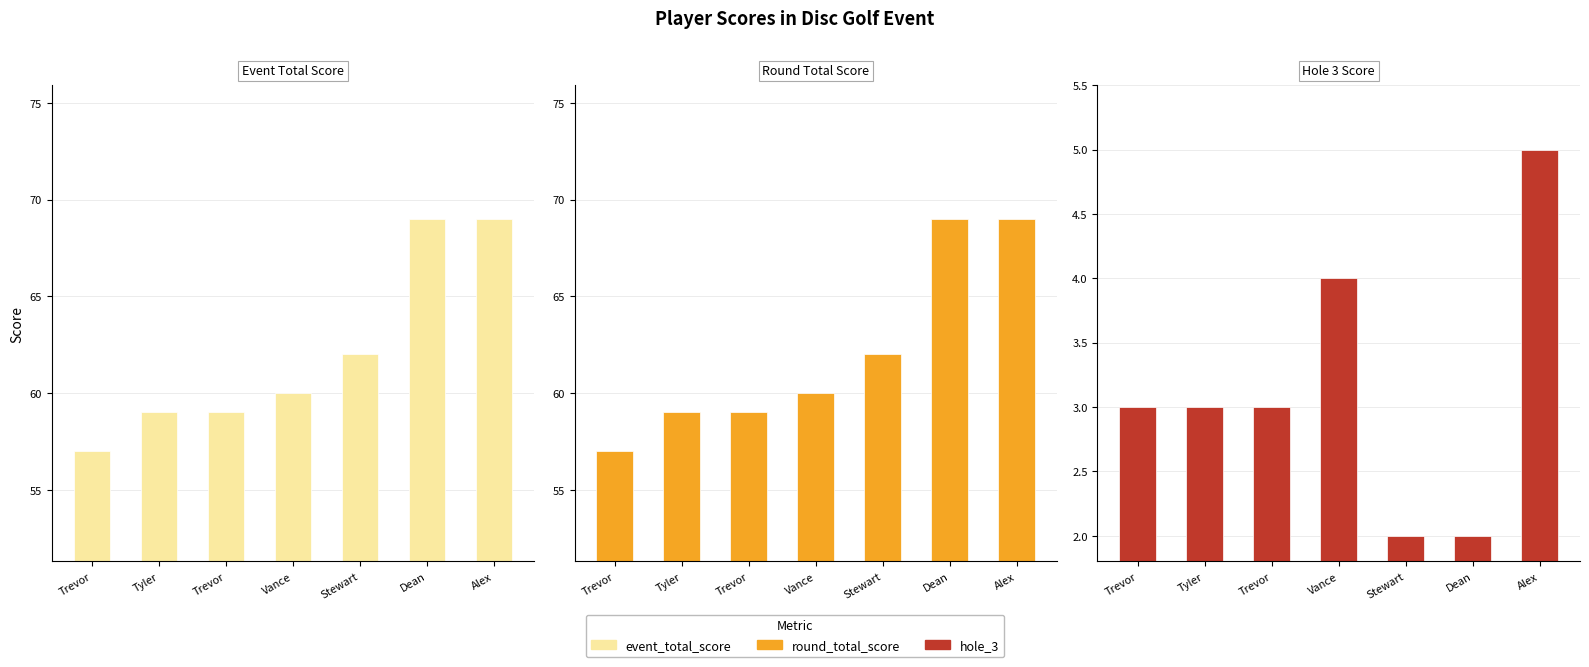

What is the label of the 3rd bar from the left?

Trevor